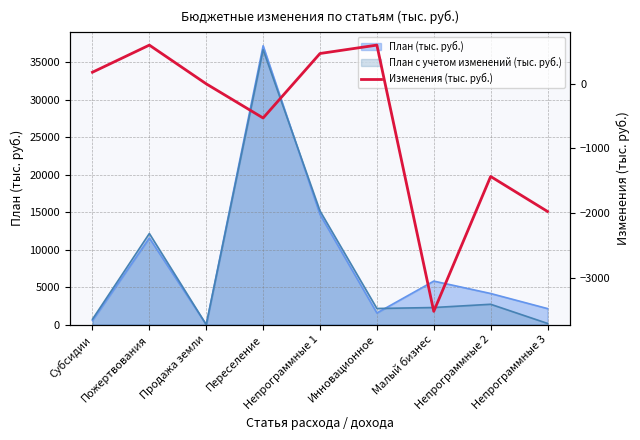

How many positive values are there?

4